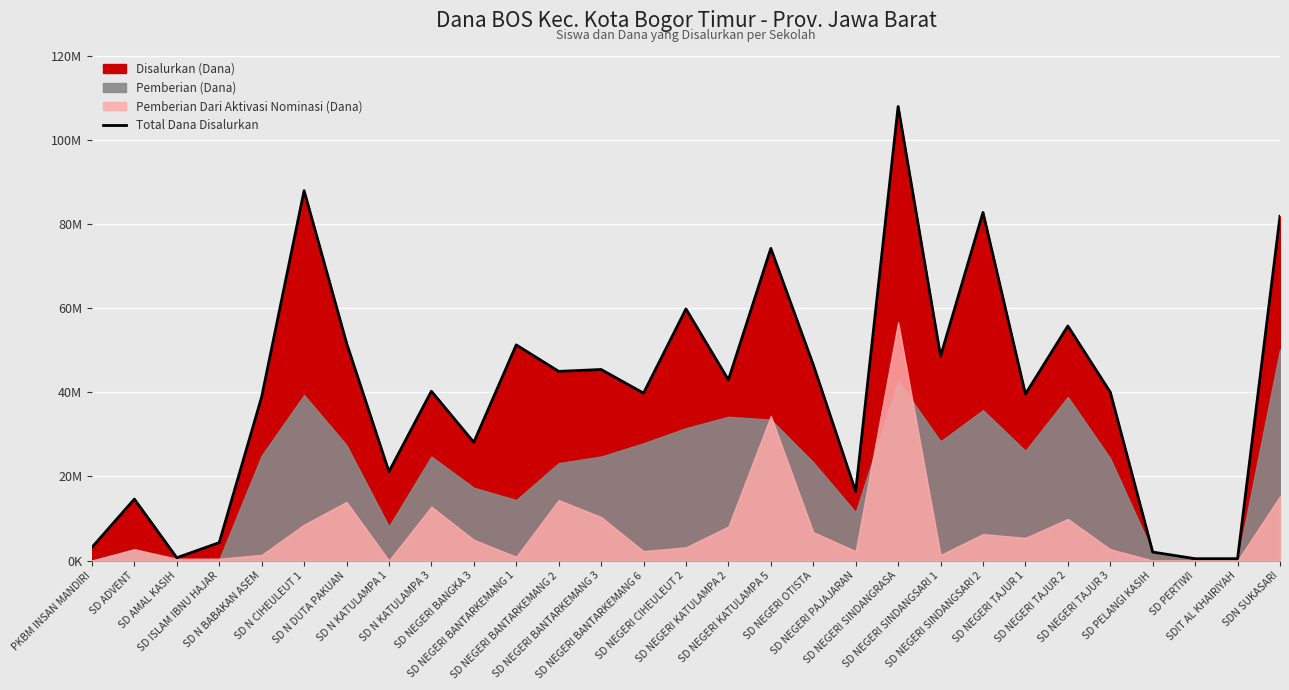

What position from the right is SDN SUKASARI?

1